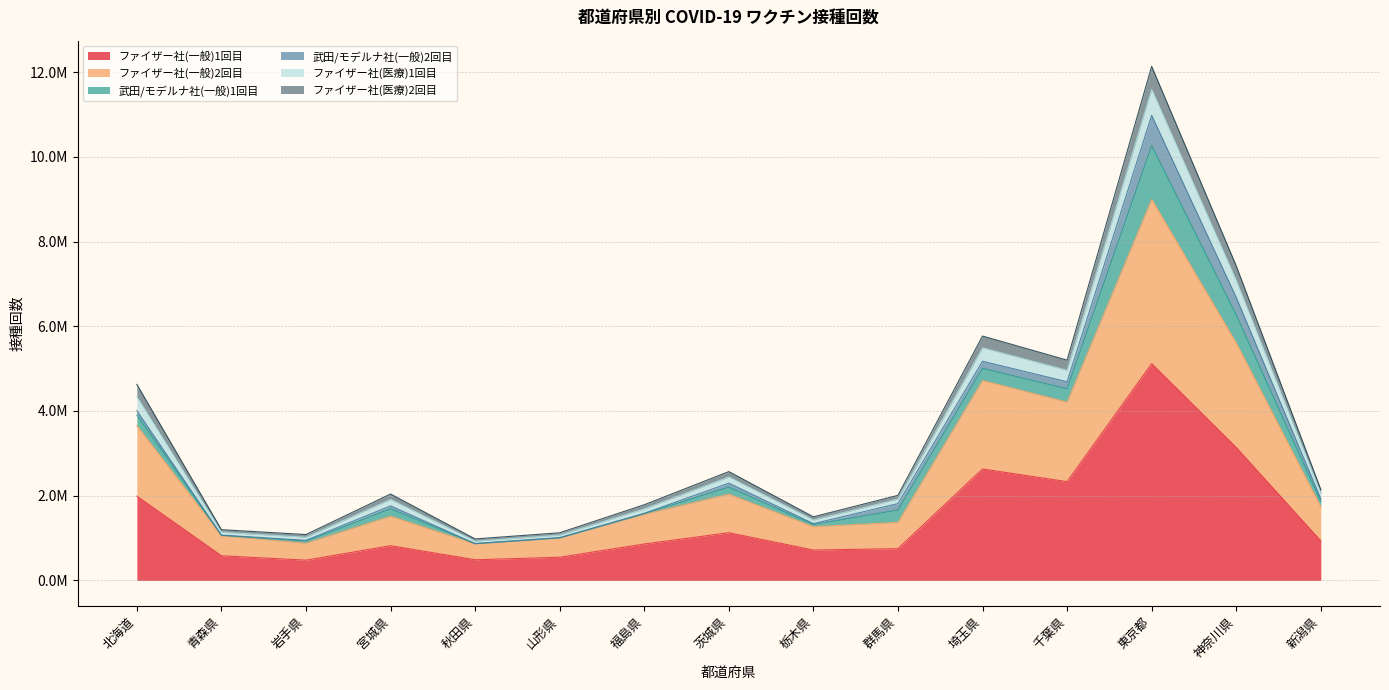

What is the label of the 4th point from the left?

宮城県